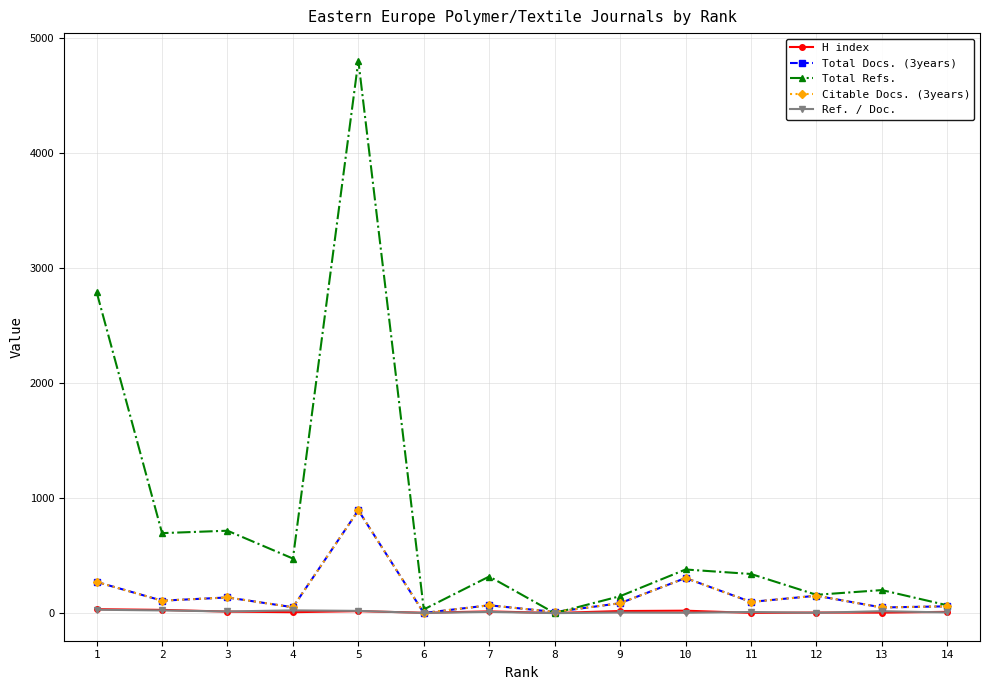

Is it true that Total Refs. equals 8106.0 at 5?

False